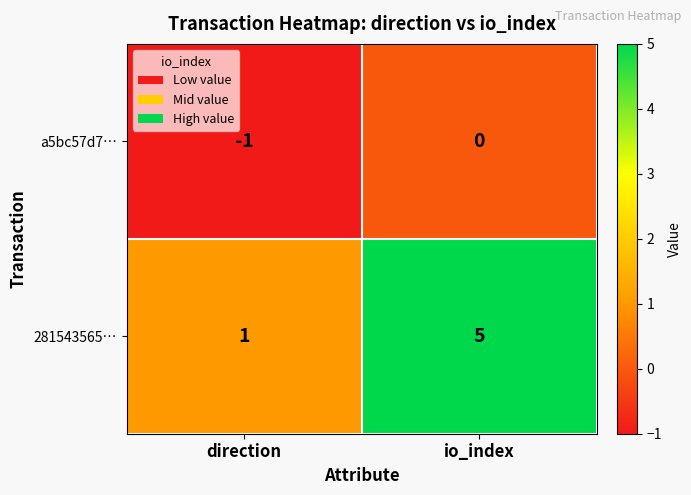

Which series has the widest spread of values?

281543565…